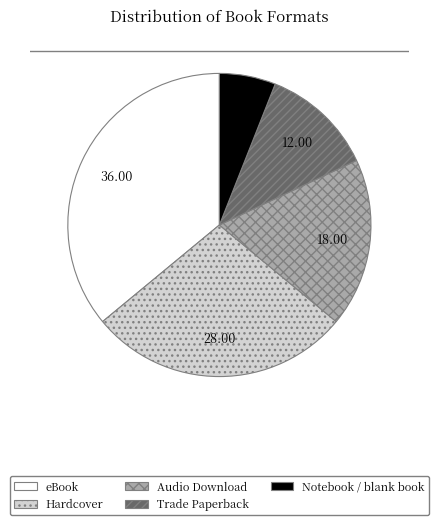

True or false: Trade Paperback accounts for 12% of the total.

True